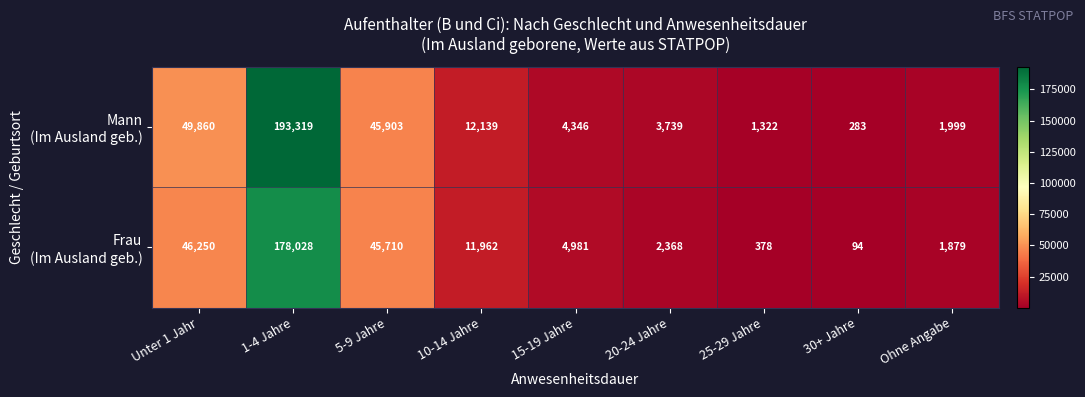

At which category is the sum across all series the highest?

1-4 Jahre